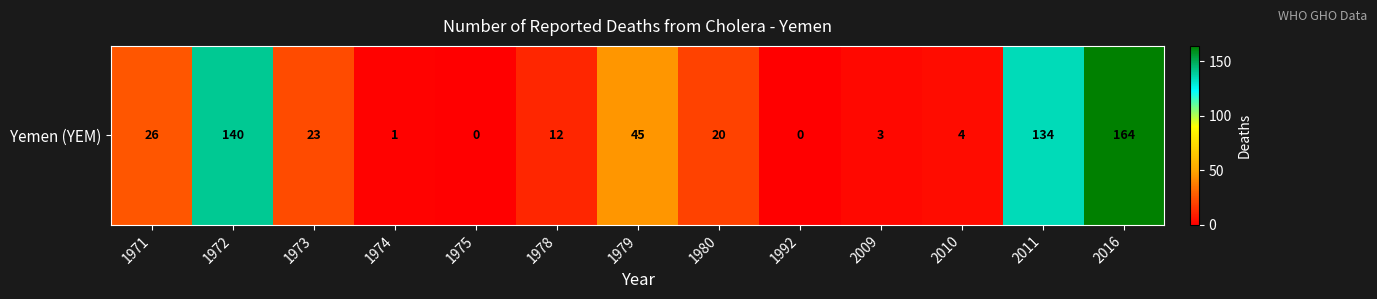

At which label is the value closest to 82?

1979